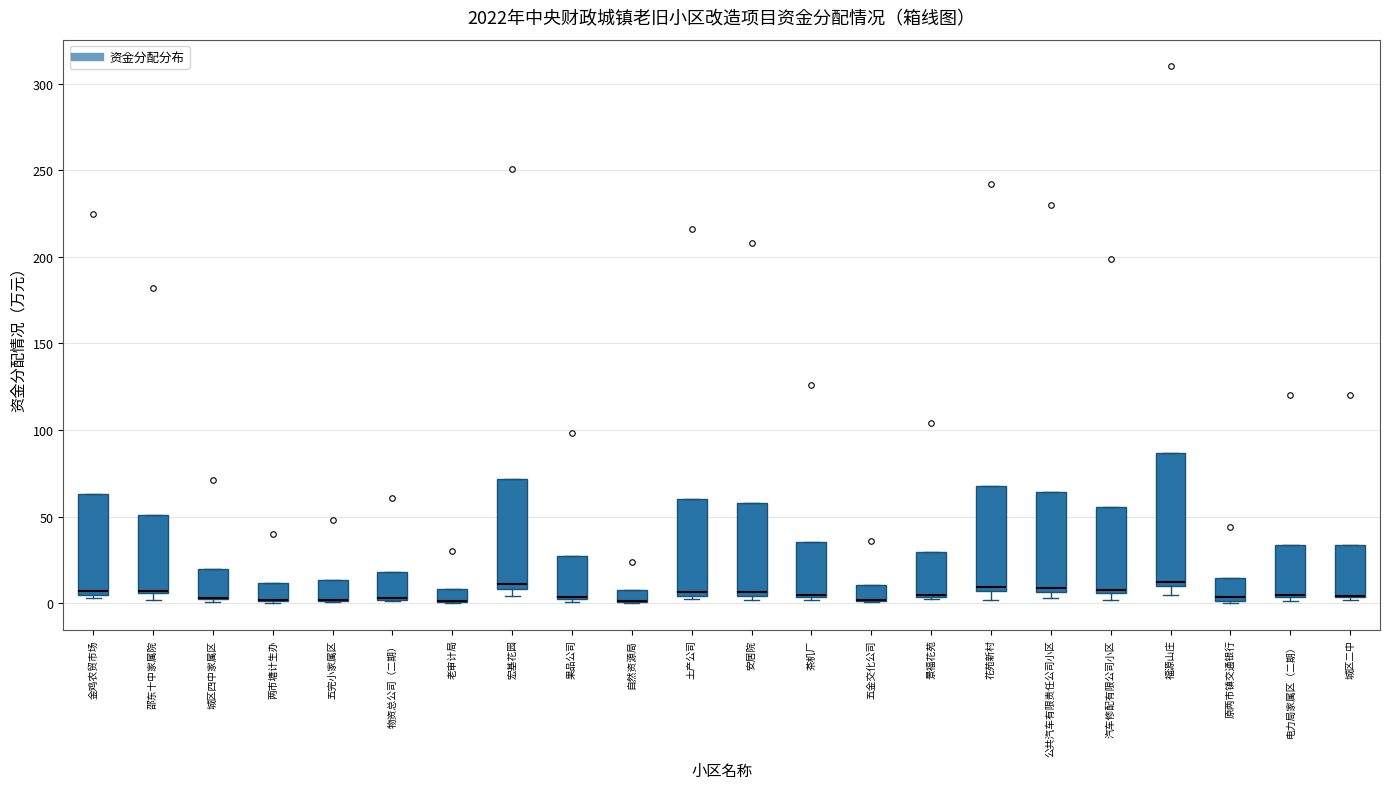

Which box is the tallest, from its lower edge to its upper edge?

福源山庄